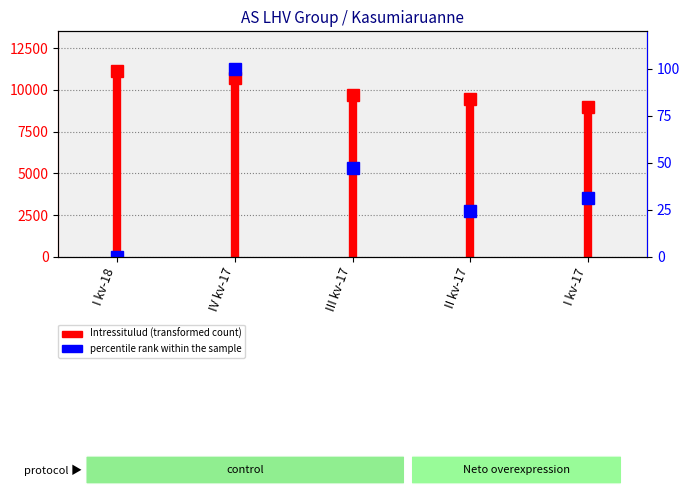

What is the difference between the maximum and minimum values?

100.0